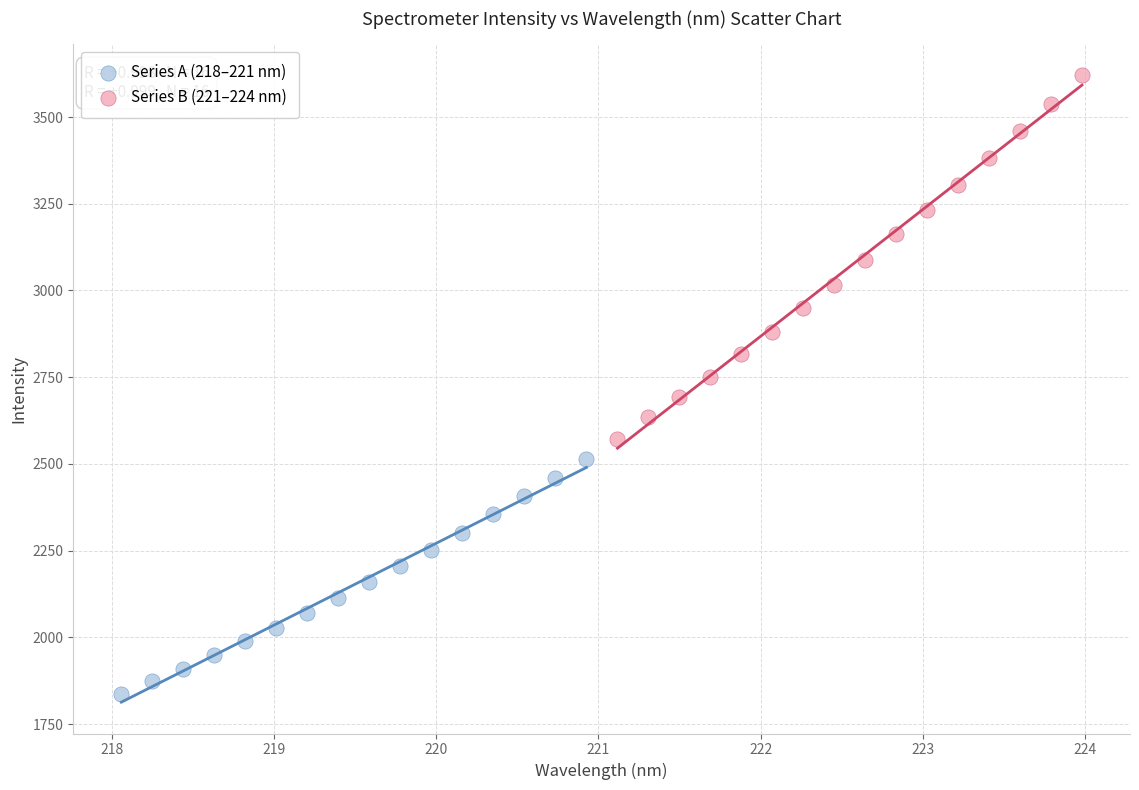

Which series contains the lowest Y value?

Series A (218–221 nm)